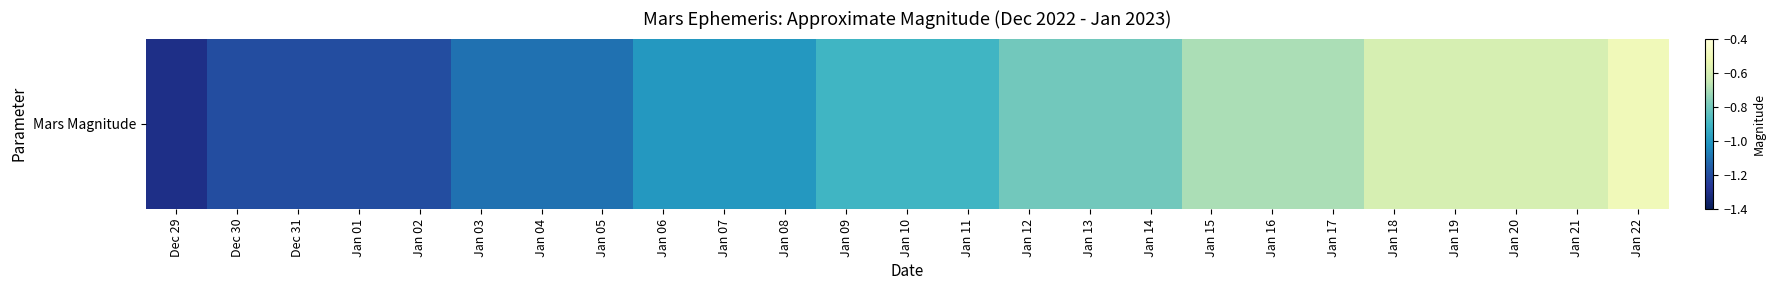

Reading left to right, list all the values displayed in this chart.

Dec 29=-1.3	Dec 30=-1.2	Dec 31=-1.2	Jan 01=-1.2	Jan 02=-1.2	Jan 03=-1.1	Jan 04=-1.1	Jan 05=-1.1	Jan 06=-1.0	Jan 07=-1.0	Jan 08=-1.0	Jan 09=-0.9	Jan 10=-0.9	Jan 11=-0.9	Jan 12=-0.8	Jan 13=-0.8	Jan 14=-0.8	Jan 15=-0.7	Jan 16=-0.7	Jan 17=-0.7	Jan 18=-0.6	Jan 19=-0.6	Jan 20=-0.6	Jan 21=-0.6	Jan 22=-0.5